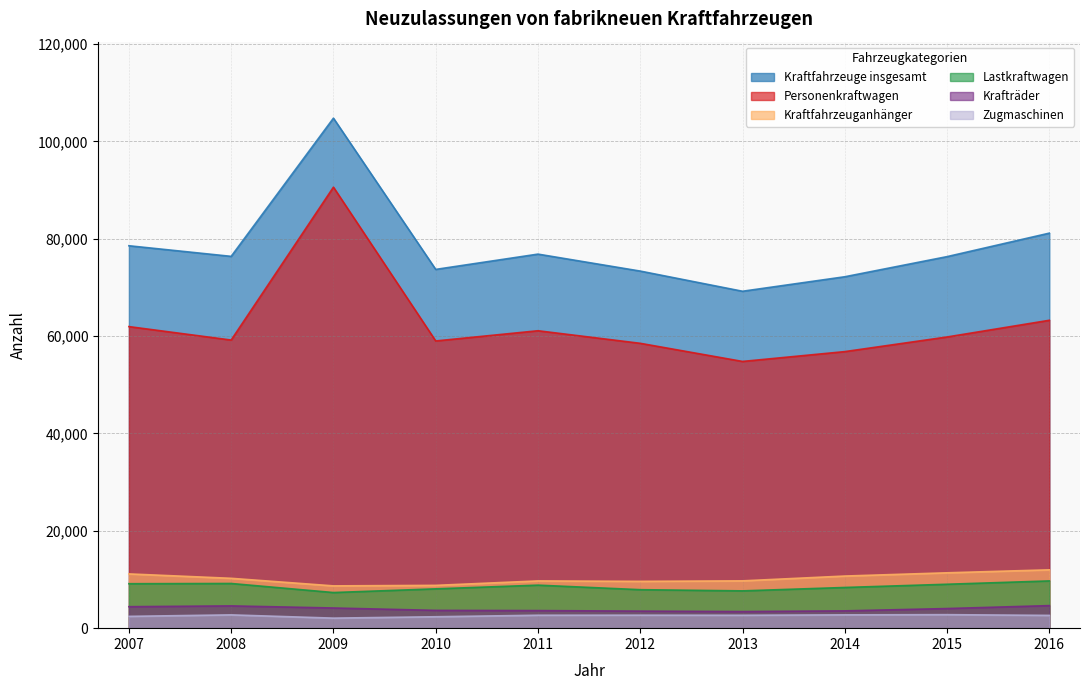

What are all the series names shown in the legend?

Kraftfahrzeuge insgesamt, Personenkraftwagen, Kraftfahrzeuganhänger, Lastkraftwagen, Krafträder, Zugmaschinen